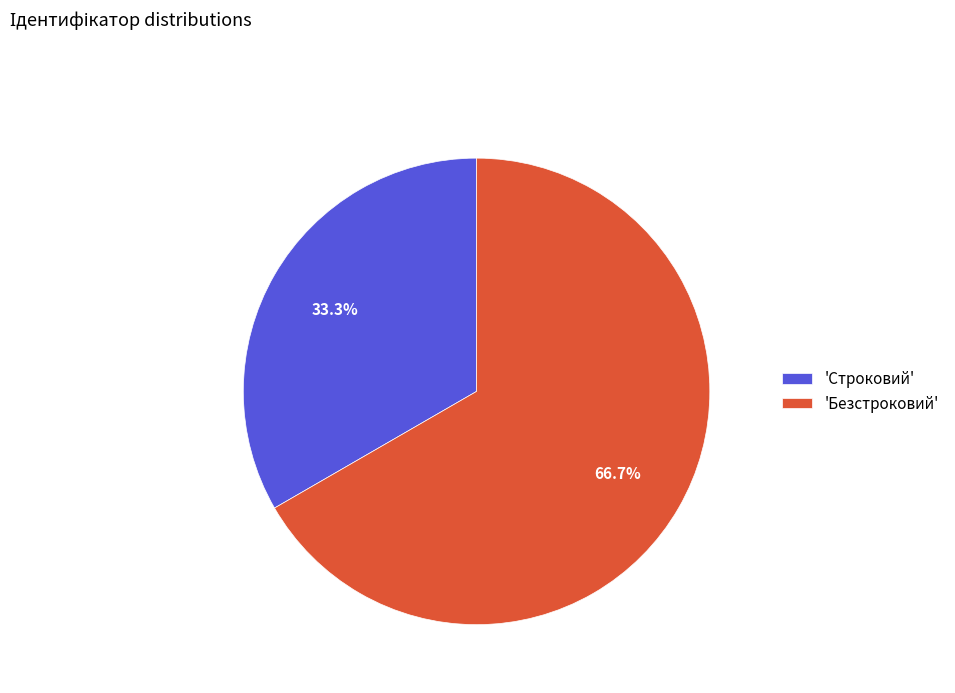

How many segments does this pie chart have?

2